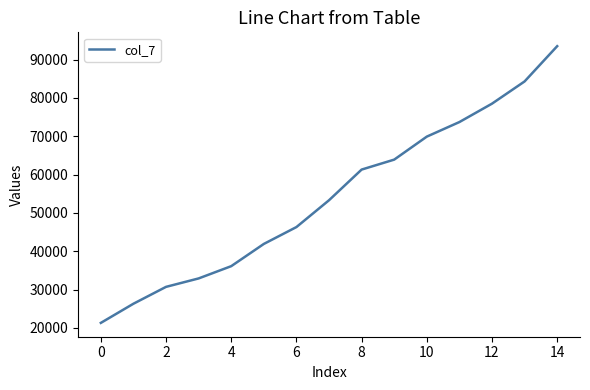

True or false: the data has more than 2 interior local peaks.

False